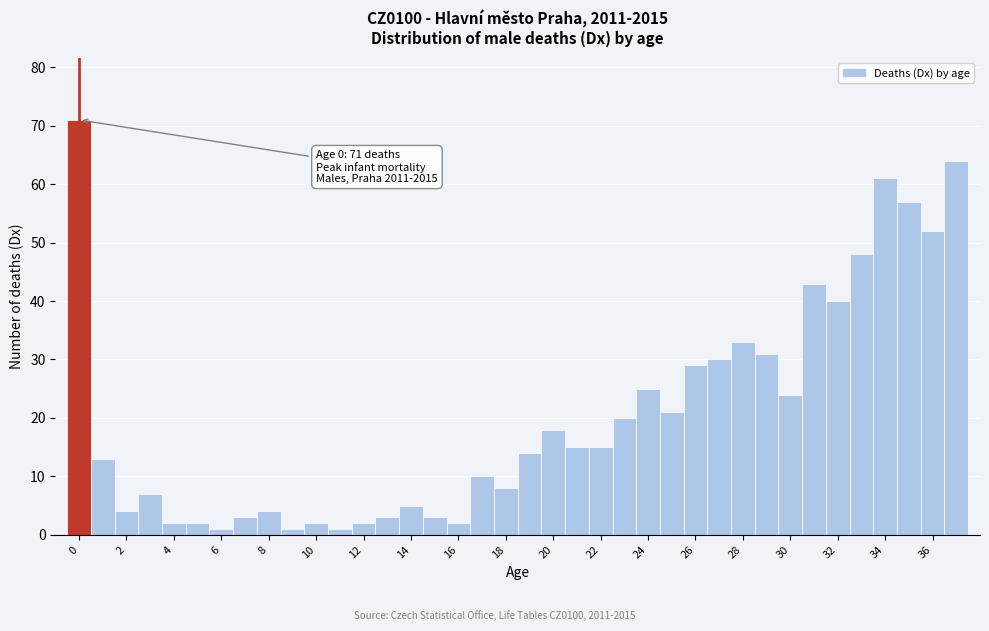

Over which range of the x-axis is the bar tallest?

-0.5 to 0.5